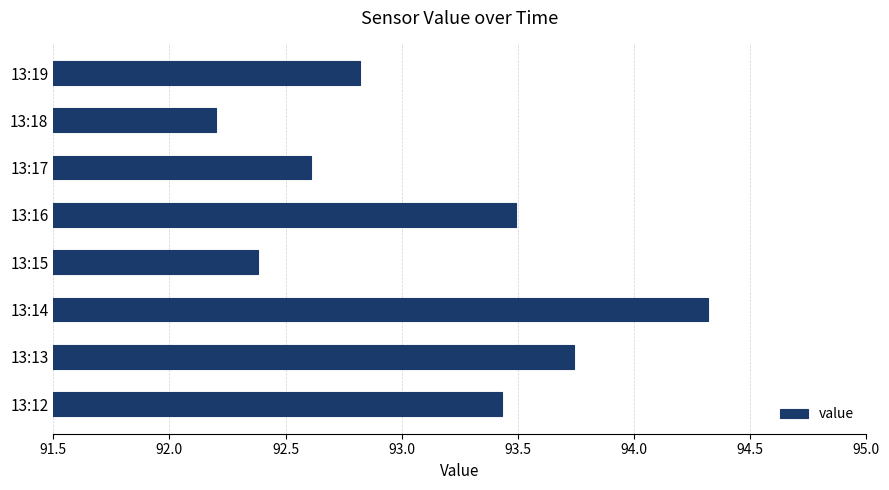

What is the ratio of the value at 13:15 to the value at 13:12?

1.0